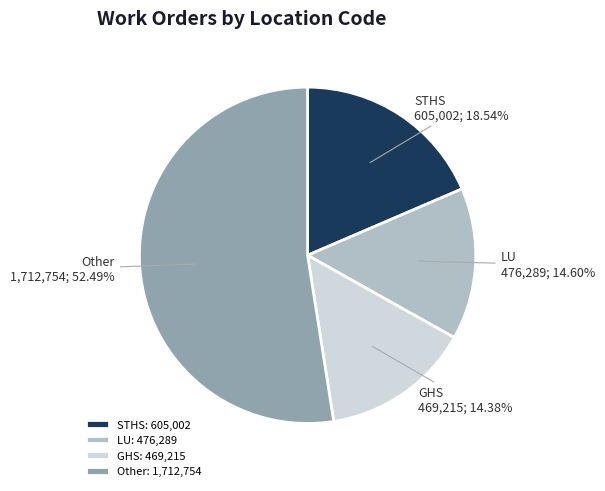

To the nearest percent, what is the average slice percentage?

25%